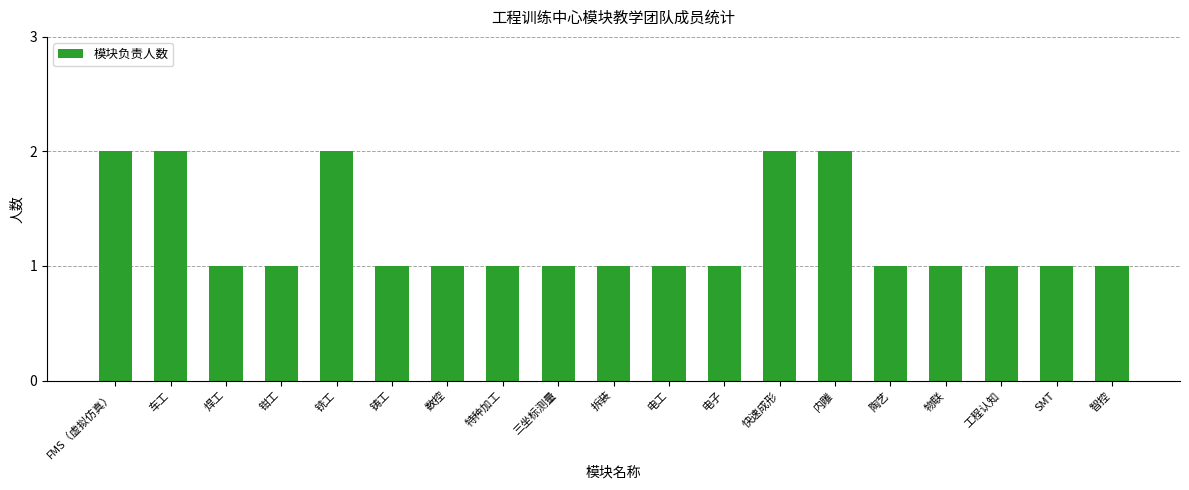

Is it true that the value at 电子 is 1?

True